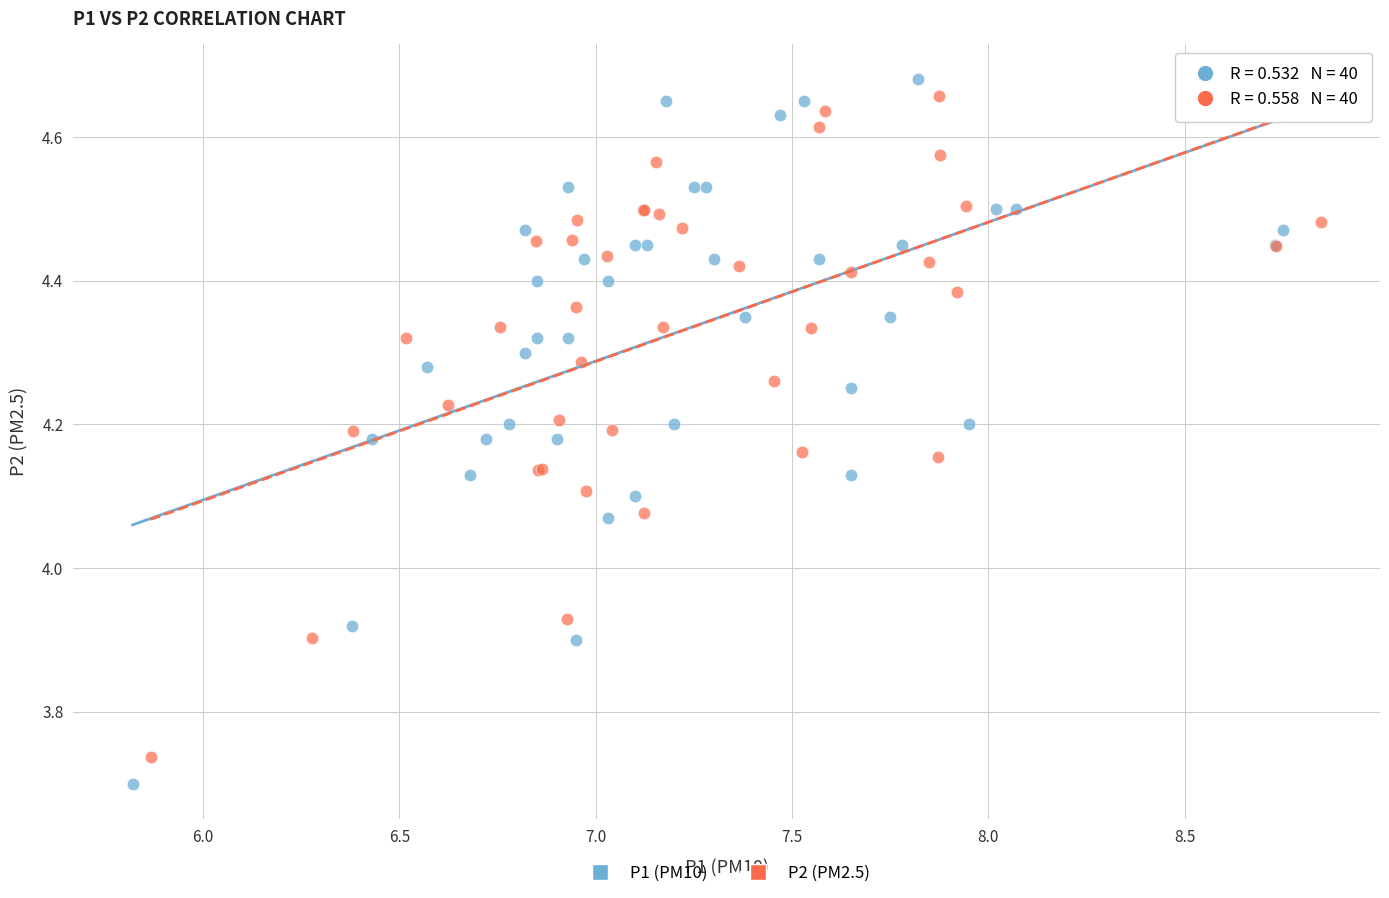

Which series has the largest Y range (max minus min)?

P1 (PM10)